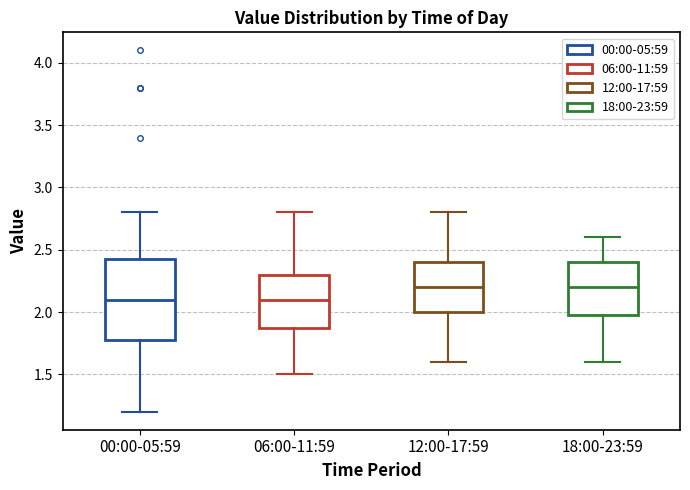

Where does the upper whisker of the box for 00:00-05:59 end on the y-axis? The values are not printed on the chart, so give them approximately, as read against the axis.

2.80